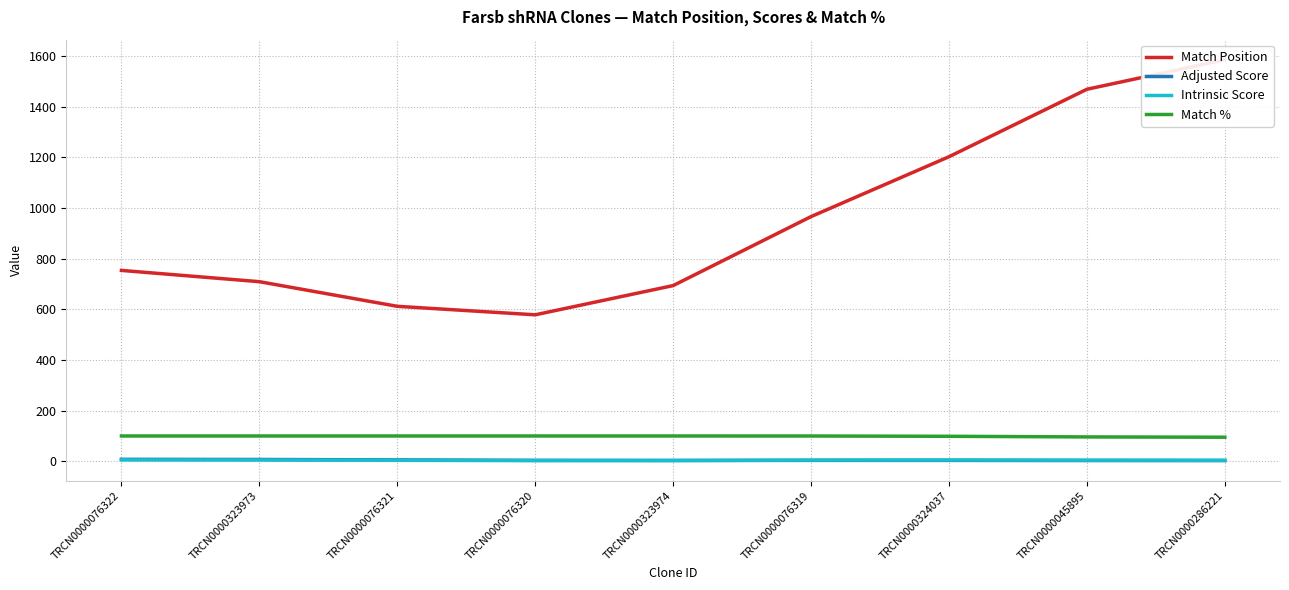

What are all the series names shown in the legend?

Match Position, Adjusted Score, Intrinsic Score, Match %